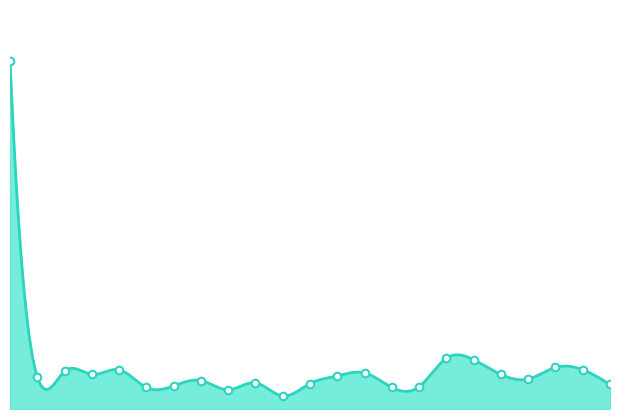

Between 2023-03 and 2024-05, which is larger?

2024-05